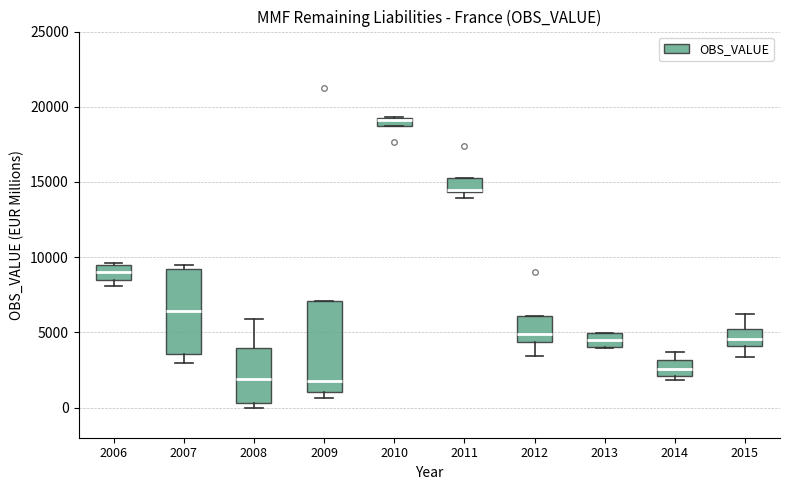

Where does the median line of the box at x = 2006 sit on the y-axis? The values are not printed on the chart, so give them approximately, as read against the axis.

9000